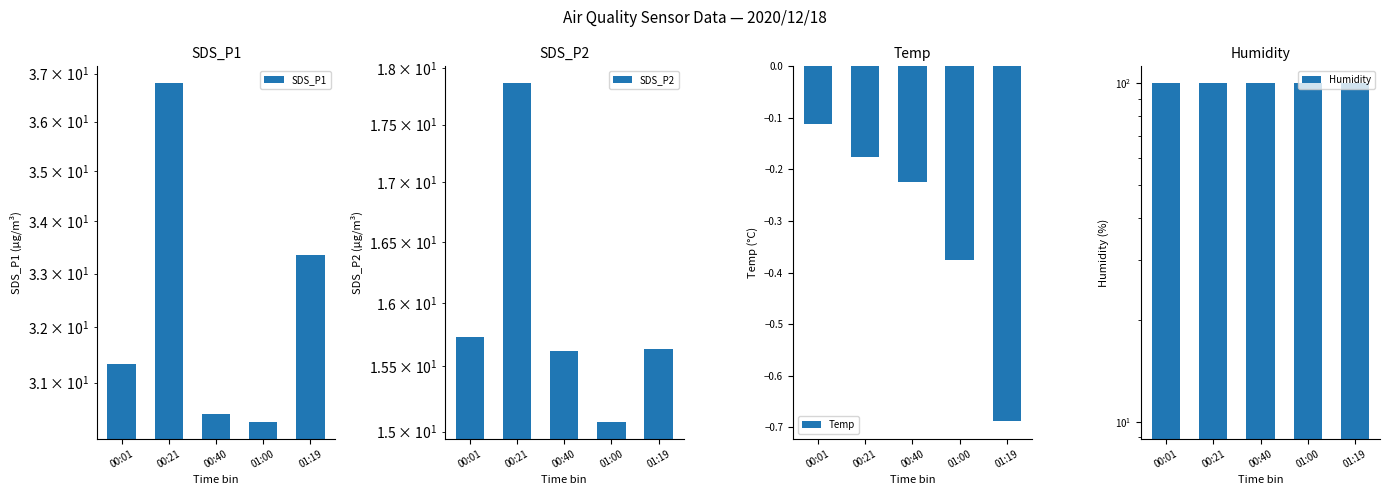

How many groups of bars are there?

5